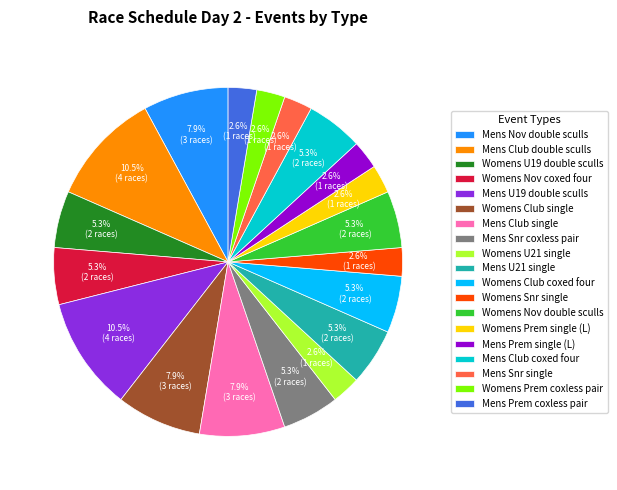

Is there any slice that represents more than half of the pie?

No